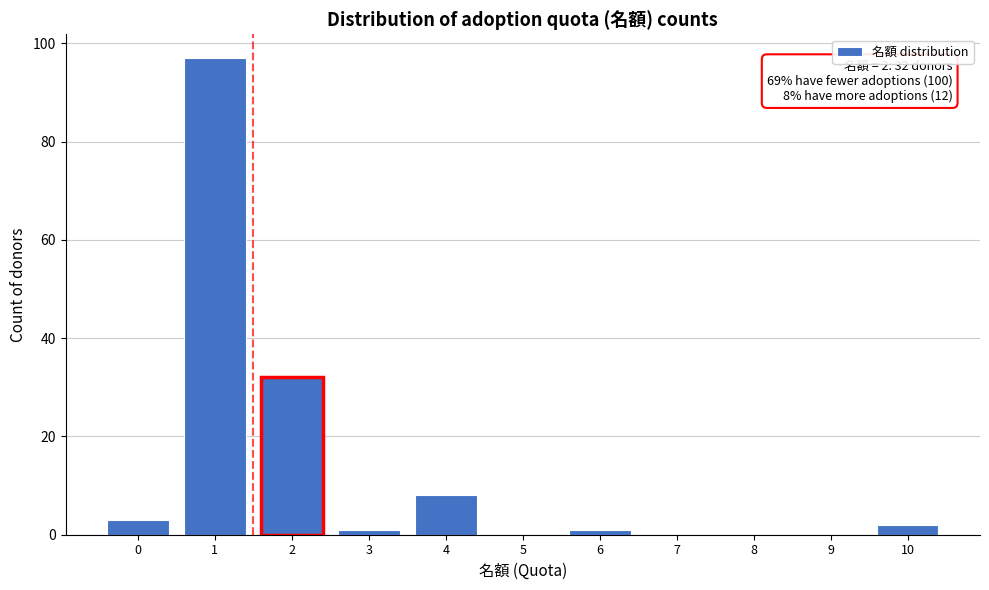

Reading left to right, extract all data points from this chart.

0=3	1=97	2=32	3=1	4=8	5=0	6=1	7=0	8=0	9=0	10=2